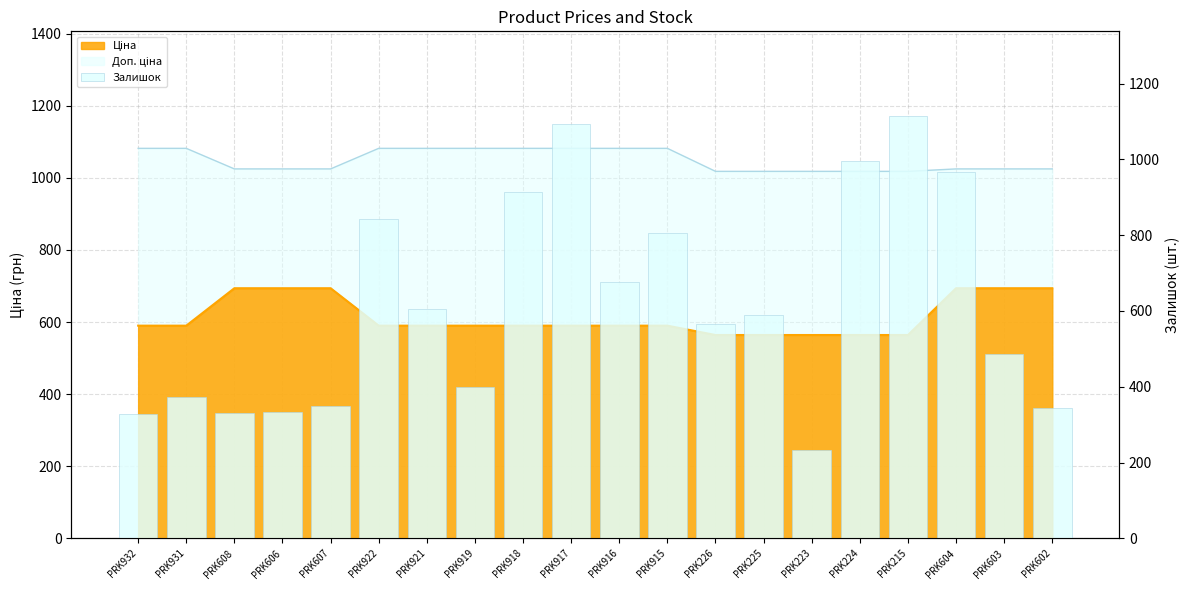

What position from the right is PRK915?

9